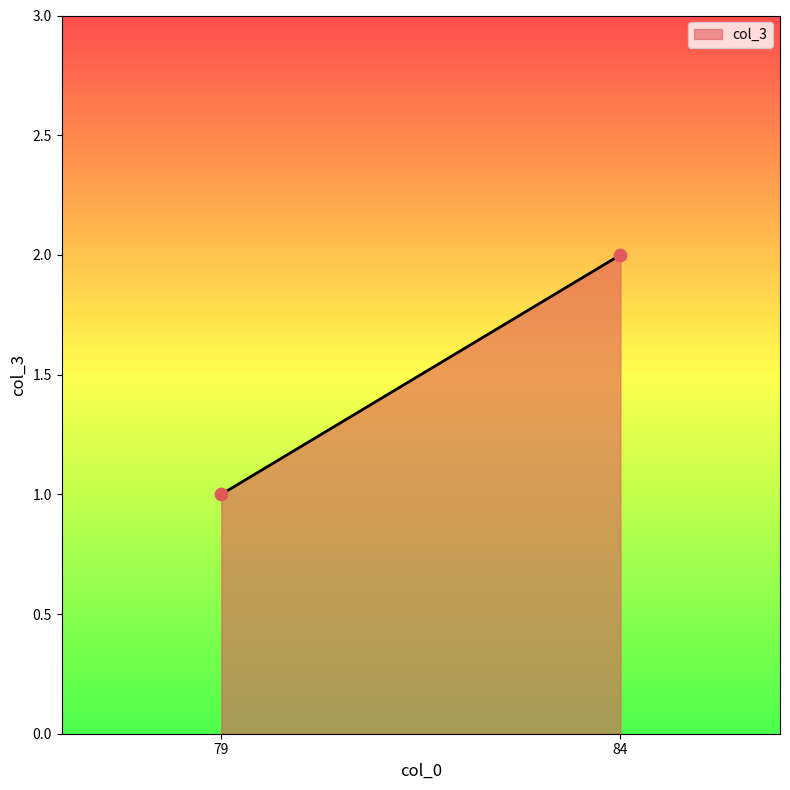

What is the range of X values (max minus min)?

5